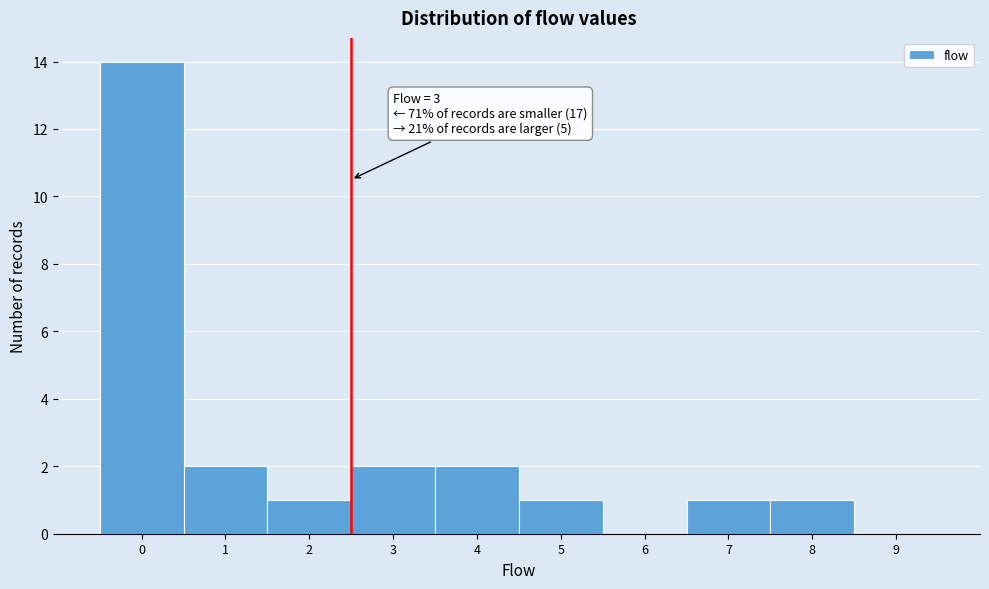

Reading left to right, what are all the values shown in this chart?

0=14	1=2	2=1	3=2	4=2	5=1	6=0	7=1	8=1	9=0